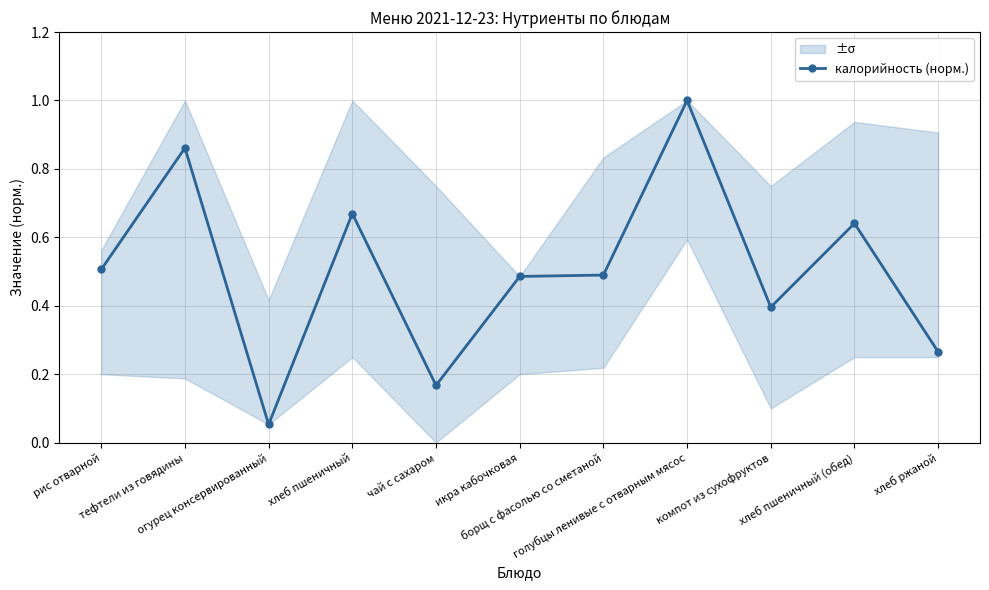

What is the ratio of the value at чай с сахаром to the value at голубцы ленивые с отварным мясос?

0.2